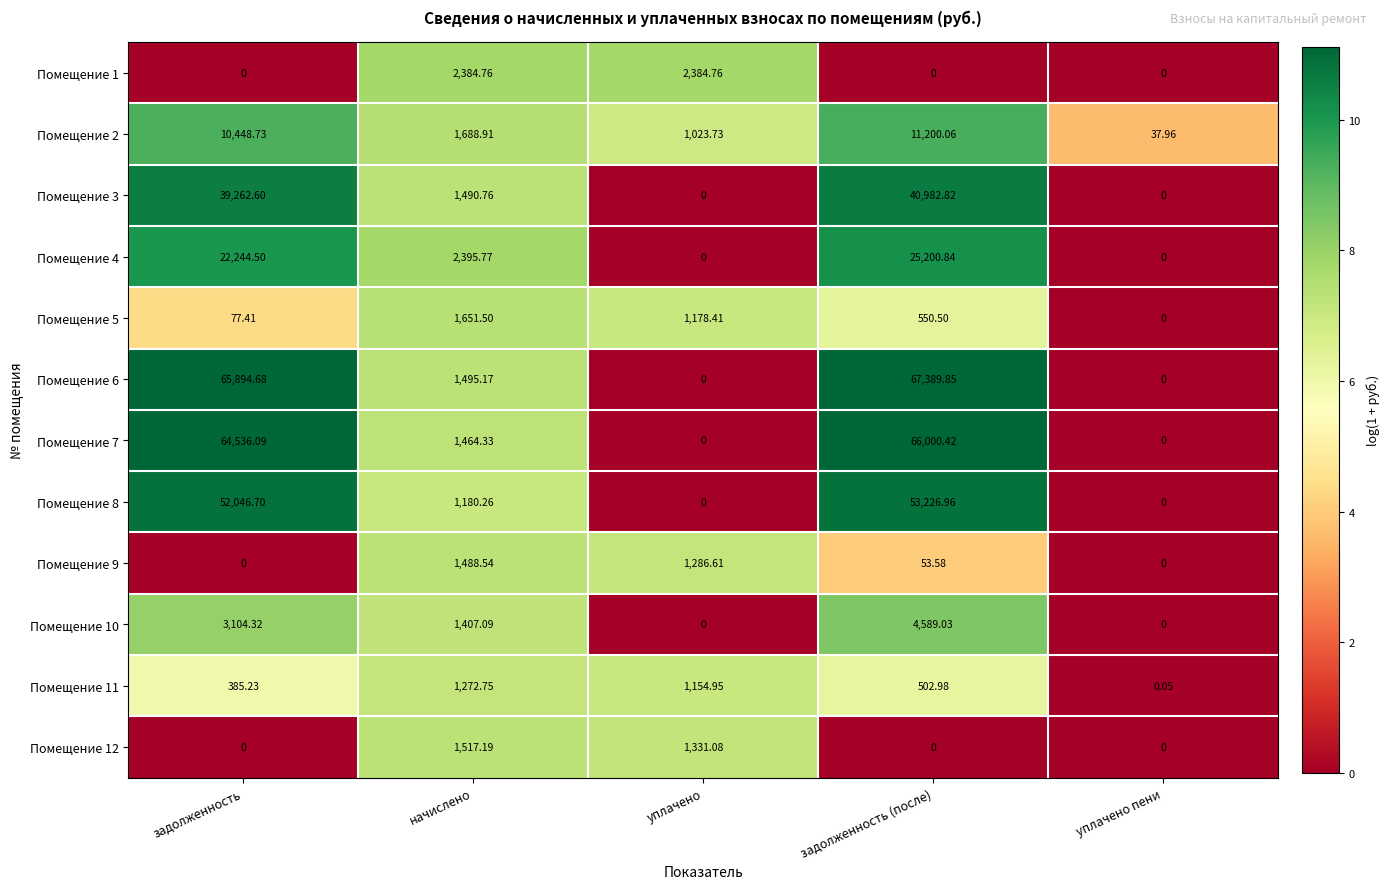

Which category has the highest value across all series?

задолженность (после)